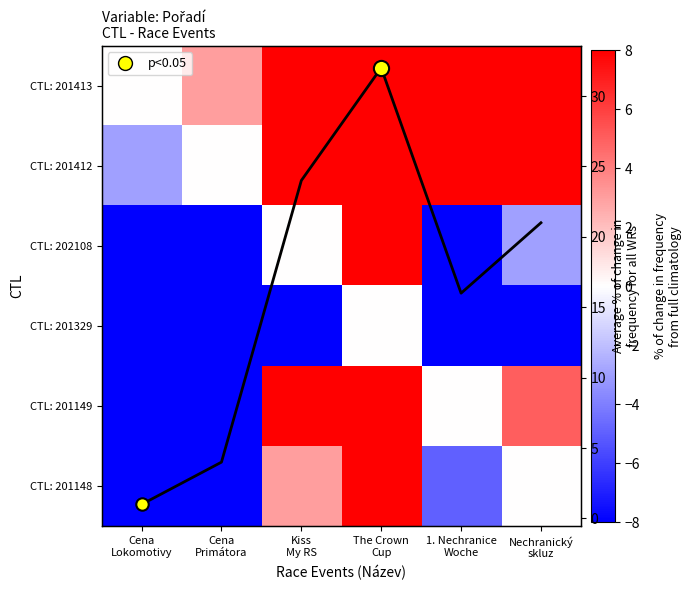

Between Kiss My RS and The Crown Cup, which series saw the biggest shift?

CTL: 201413